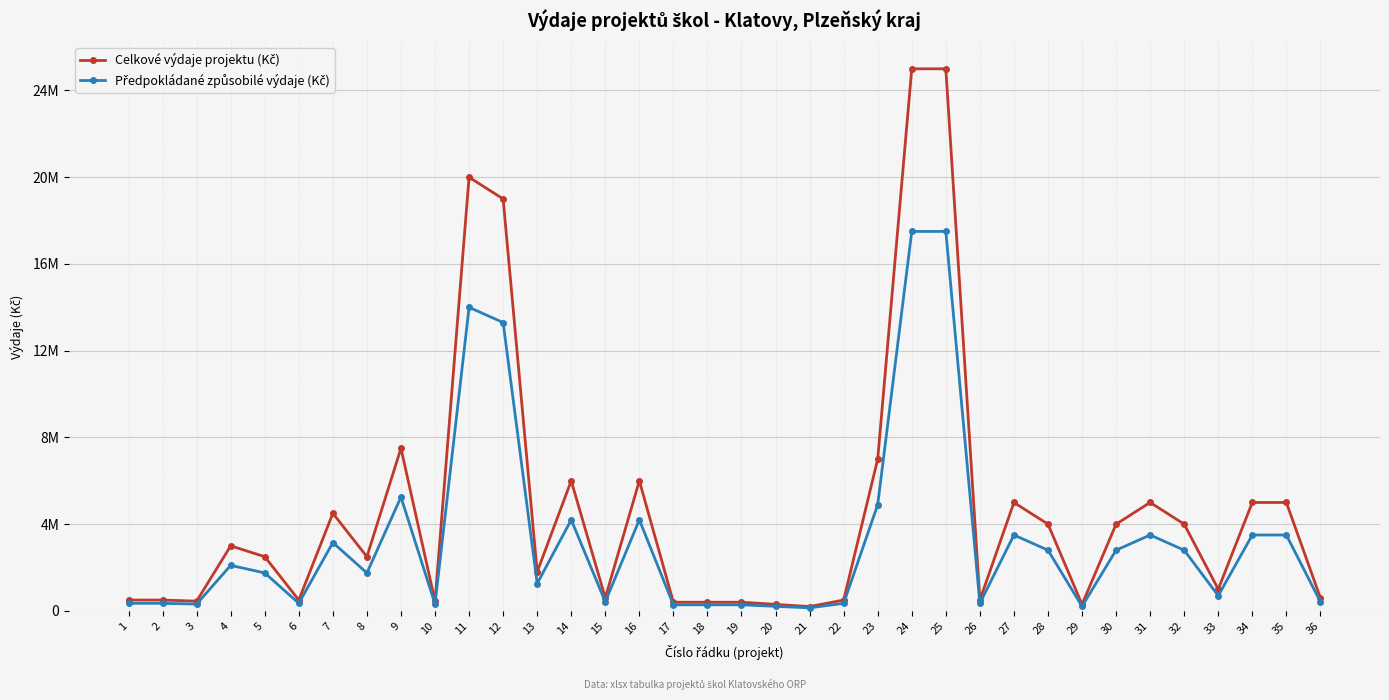

Reading left to right, extract all data points from this chart.

Celkové výdaje projektu (Kč): 500000	500000	450000	3000000	2500000	500000	4500000	2500000	7500000	450000	20000000	19000000	1800000	6000000	600000	6000000	400000	400000	400000	300000	200000	500000	7000000	25000000	25000000	500000	5000000	4000000	300000	4000000	5000000	4000000	1000000	5000000	5000000	600000
Předpokládané způsobilé výdaje (Kč): 350000	350000	315000	2100000	1750000	350000	3150000	1750000	5250000	315000	14000000	13300000	1260000	4200000	420000	4200000	280000	280000	280000	210000	140000	350000	4900000	17500000	17500000	350000	3500000	2800000	210000	2800000	3500000	2800000	700000	3500000	3500000	420000